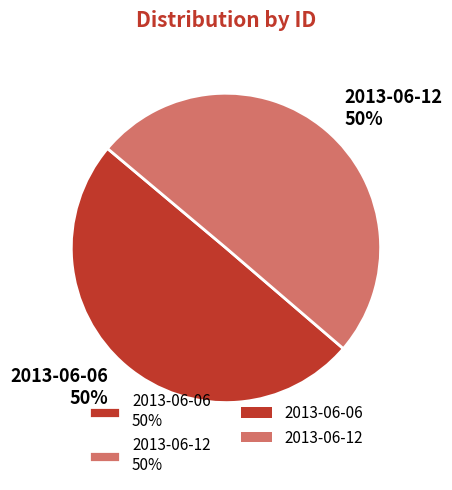

The 2013-06-06 slice represents 50% of the pie. True or false?

True